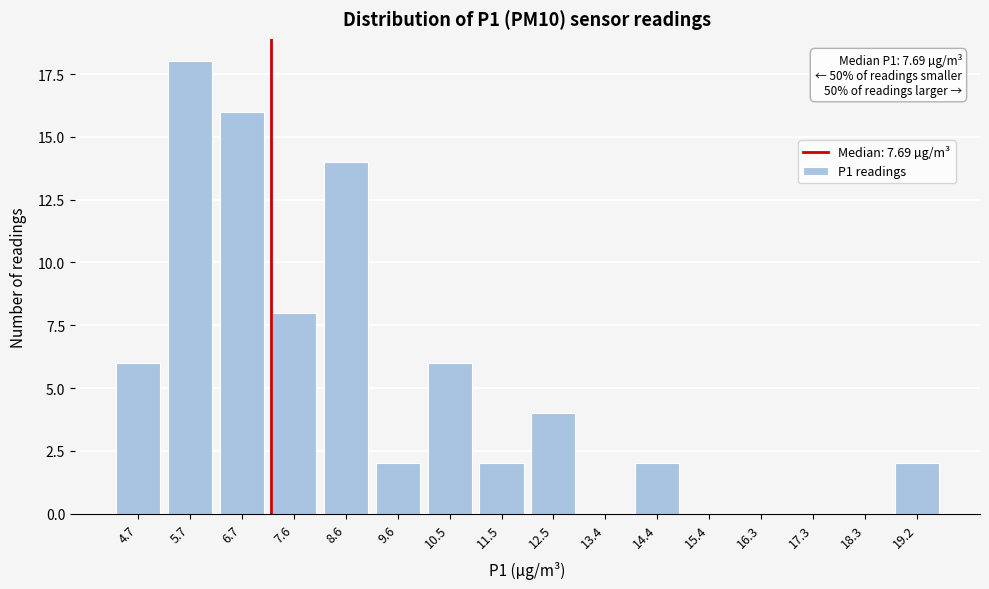

Reading left to right, transcribe all the data shown in this chart.

4.7=6	5.7=18	6.7=16	7.6=8	8.6=14	9.6=2	10.5=6	11.5=2	12.5=4	13.4=0	14.4=2	15.4=0	16.3=0	17.3=0	18.3=0	19.2=2